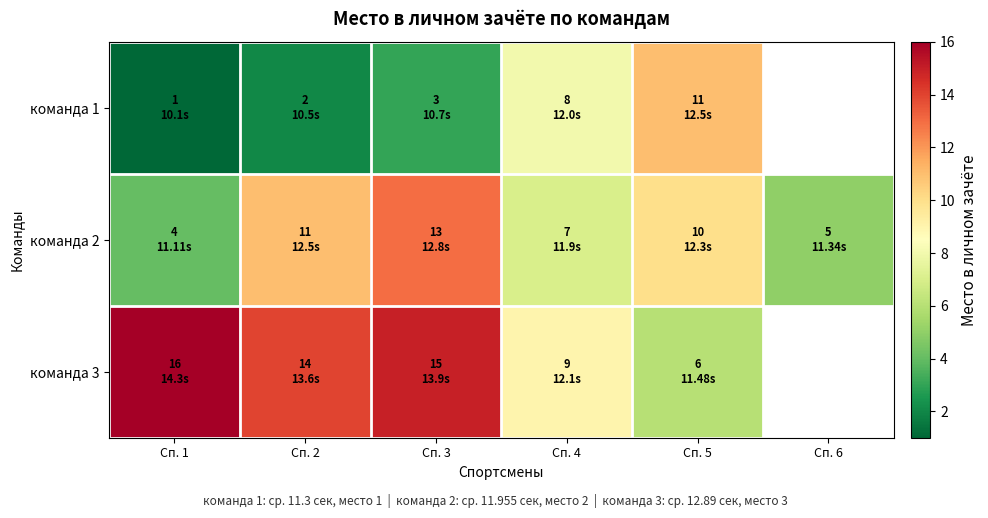

What is the difference between the maximum and minimum values in the команда 2 series?

9.0